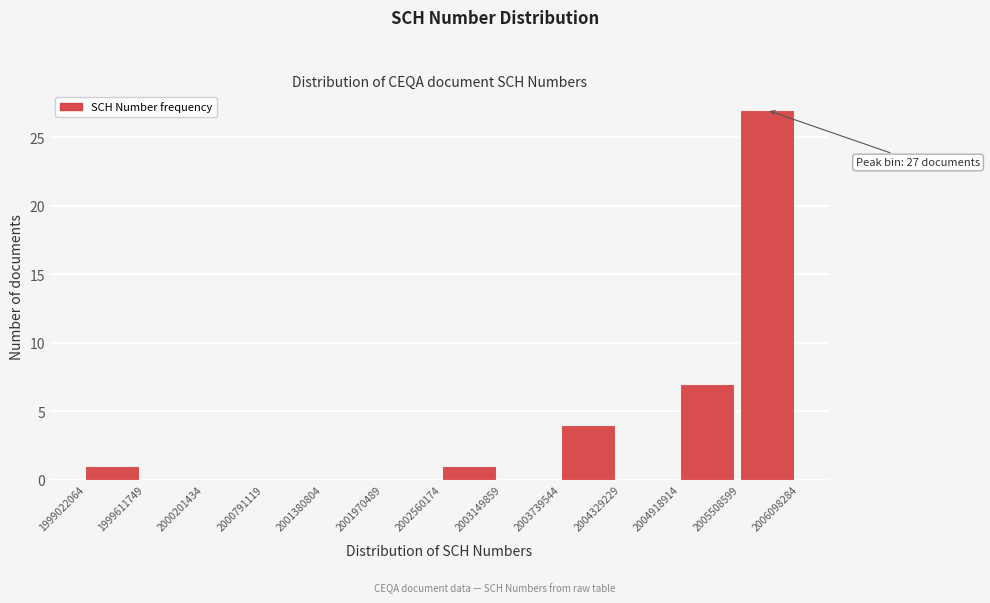

Which range on the x-axis has the tallest bar?

2005508599 to 2006098284